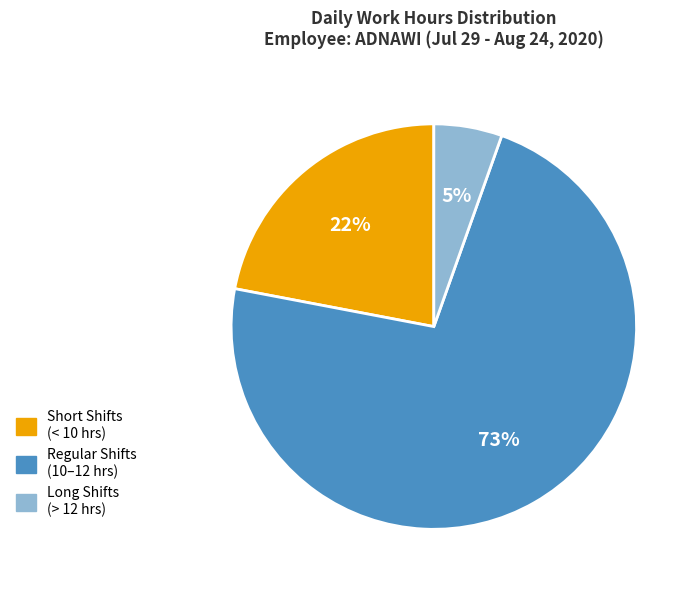

To the nearest percent, what percentage of the pie is Long Shifts (> 12 hrs)?

5%